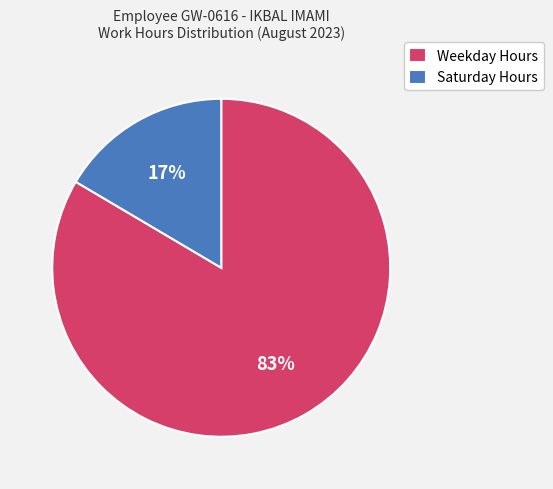

How many slices are in this pie chart?

2